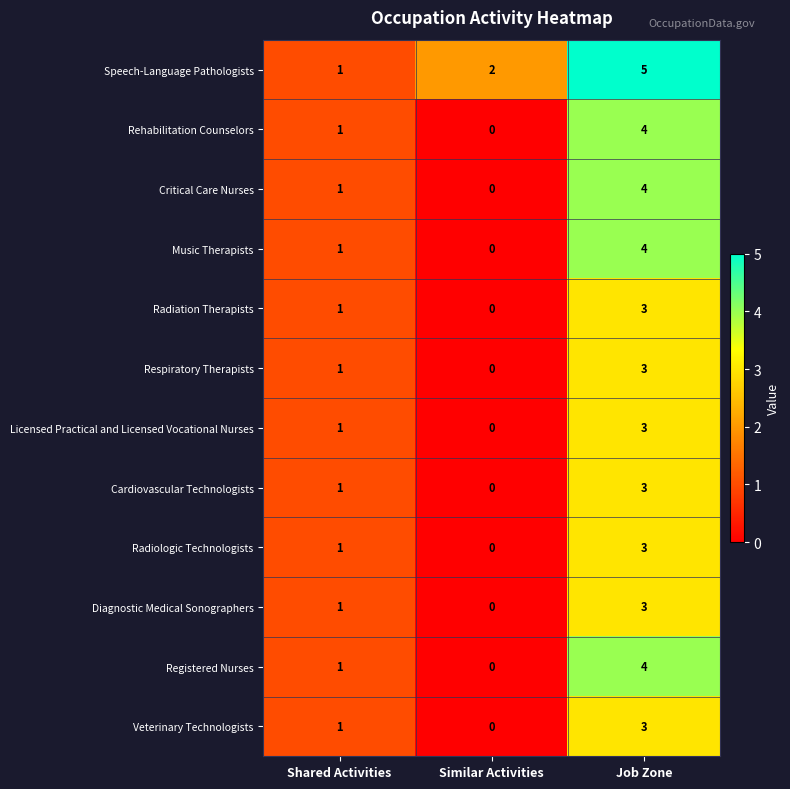

Which series has the largest total across all categories?

Speech-Language Pathologists